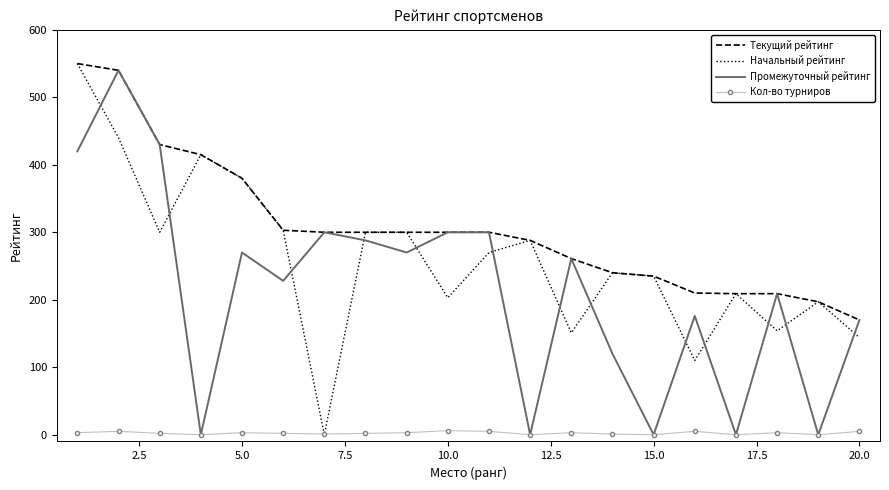

Which series ends up on top after the final intersection of Начальный рейтинг and Промежуточный рейтинг?

Промежуточный рейтинг